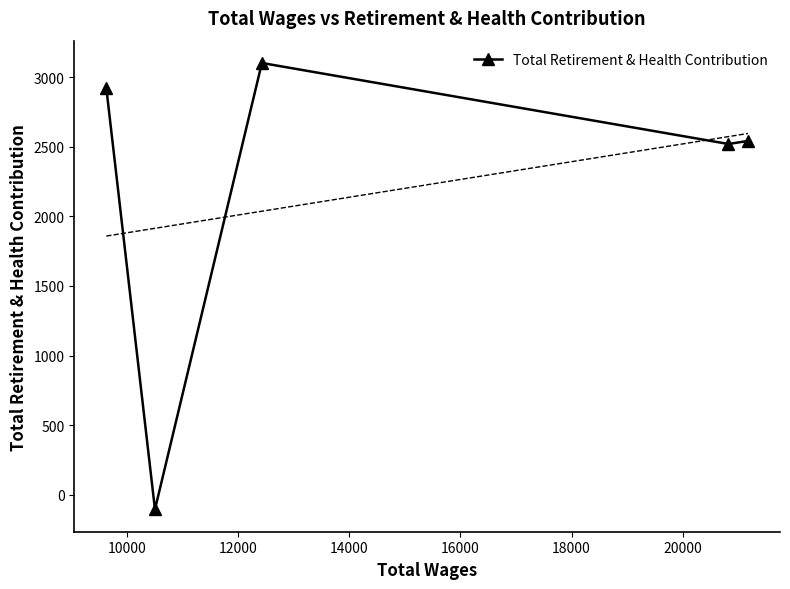

True or false: Total Retirement & Health Contribution has more than 2 interior local peaks.

False